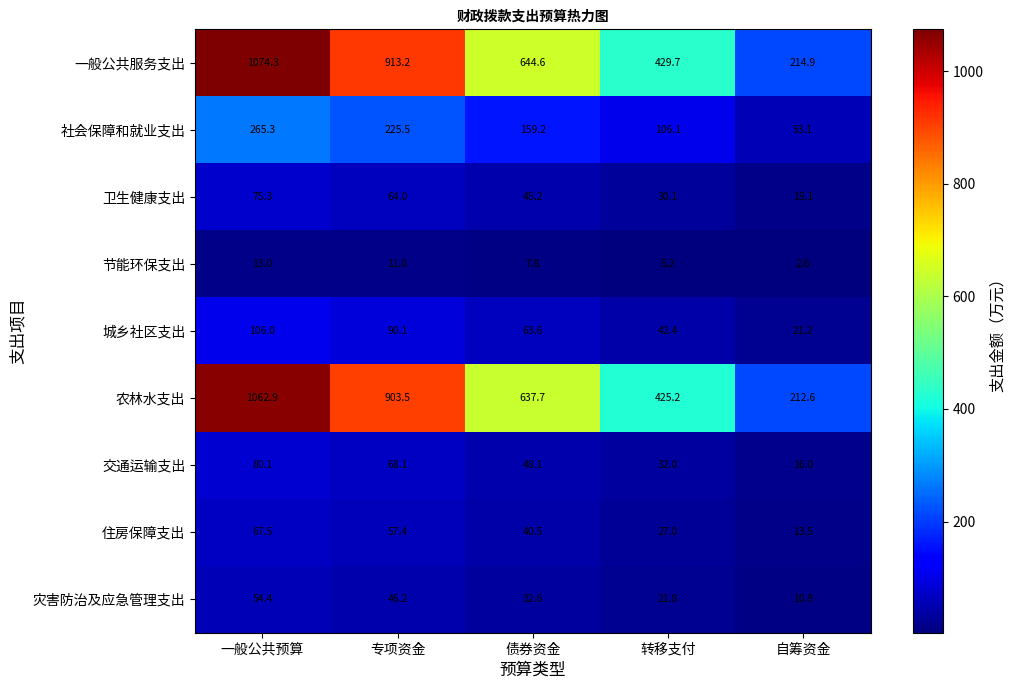

Read the 城乡社区支出 value at 自筹资金.

21.2